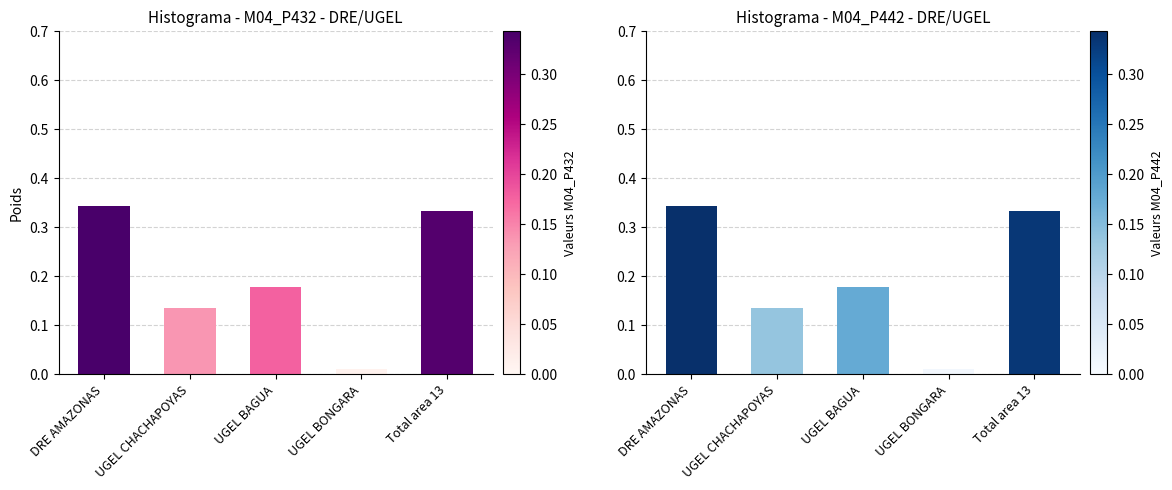

Is the value of M04_P432 at UGEL BONGARA greater than the value of M04_P442 at UGEL BONGARA?

No